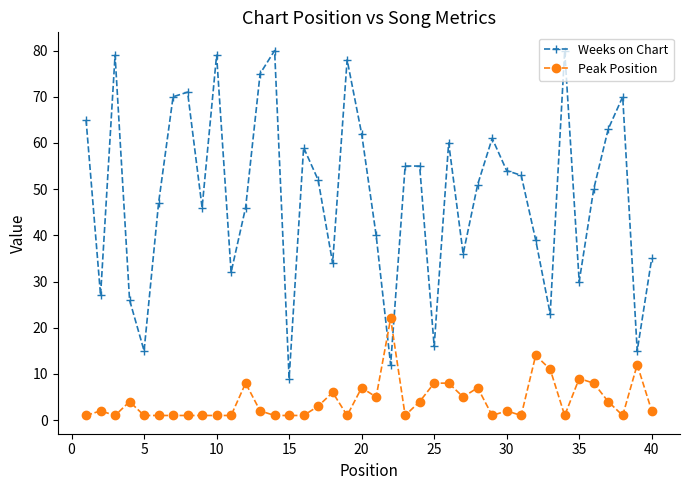

What are all the series names shown in the legend?

Weeks on Chart, Peak Position